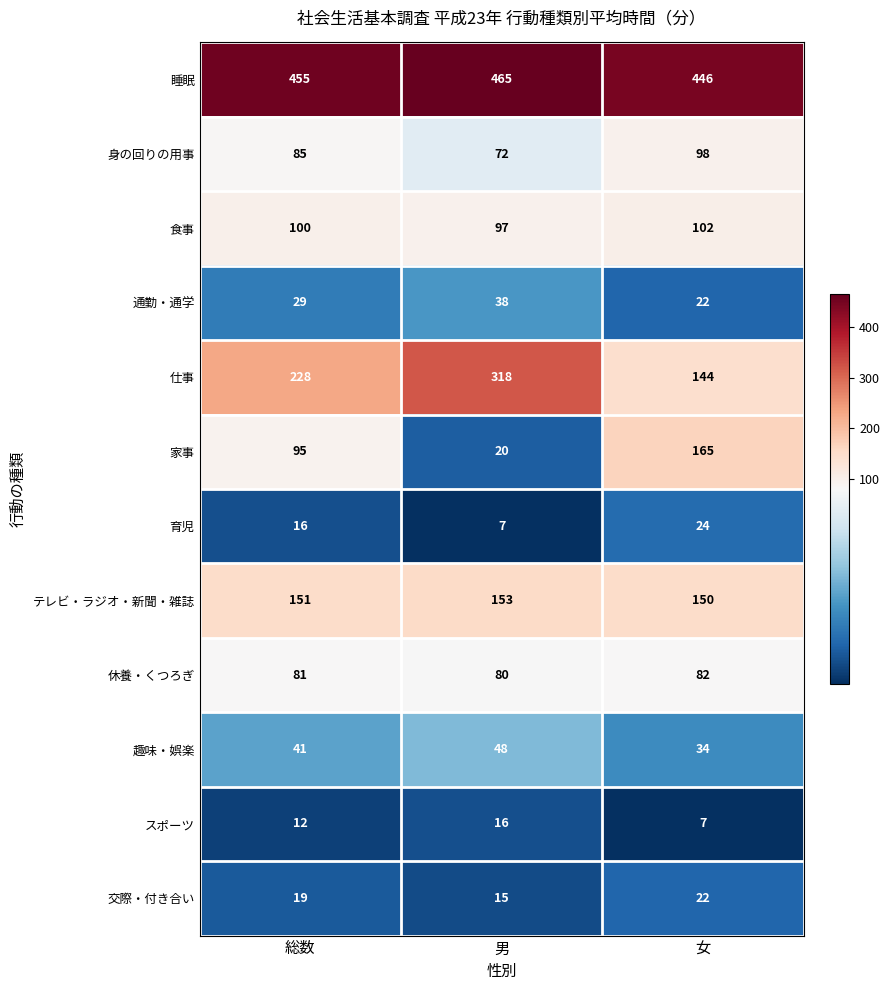

How many 睡眠 values are between 446 and 465?

3